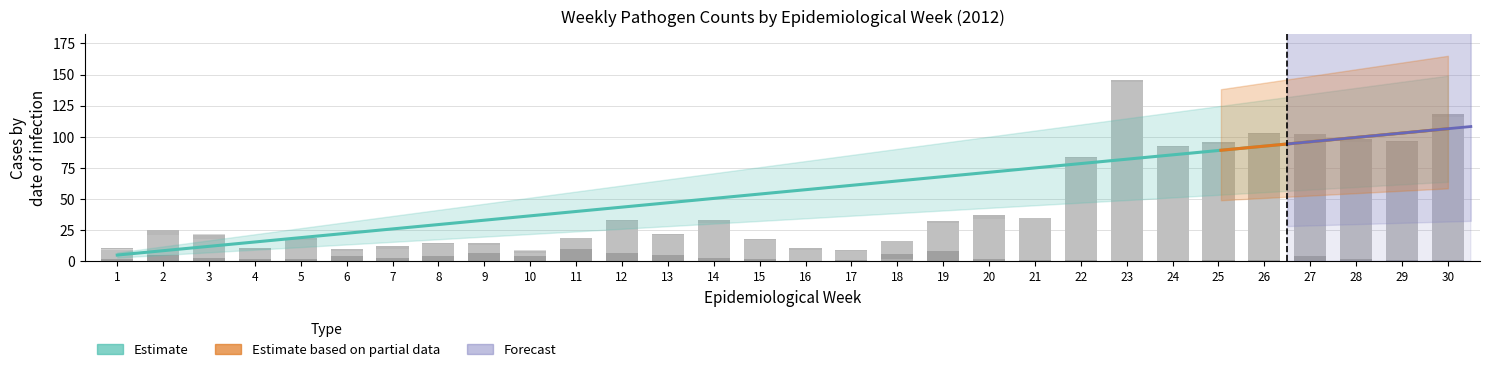

Where is Rotavirus nearest to the value 0?

2